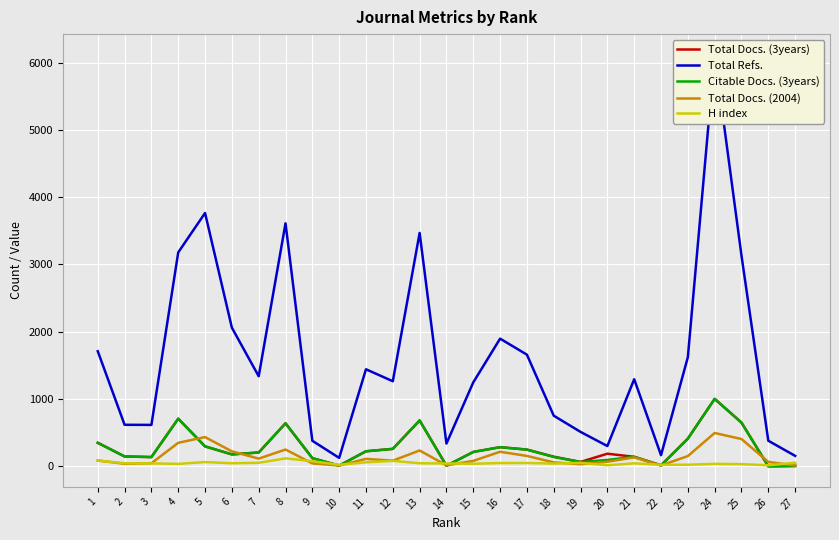

What is the difference between the highest and lowest values at 11?

1383